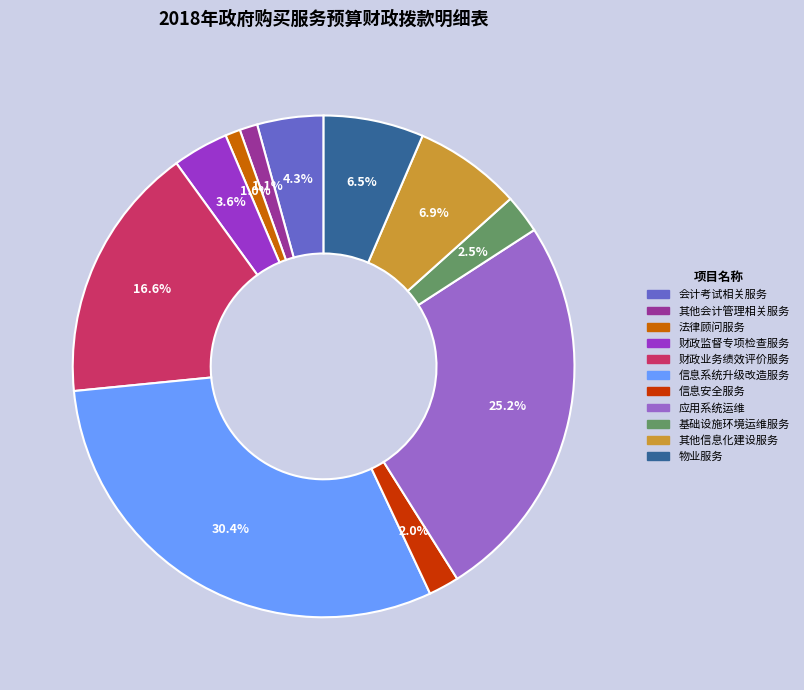

To the nearest percent, what is the combined percentage of 法律顾问服务 and 其他会计管理相关服务?

2%